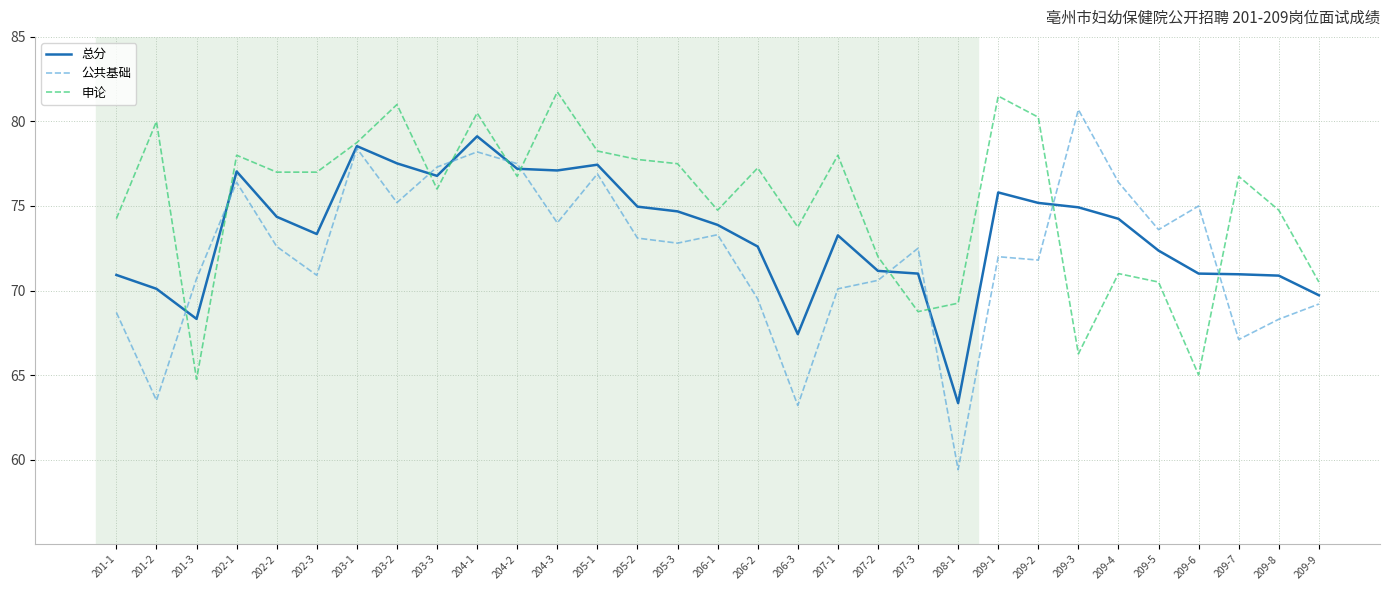

Where is the first local minimum for 总分?

201-3